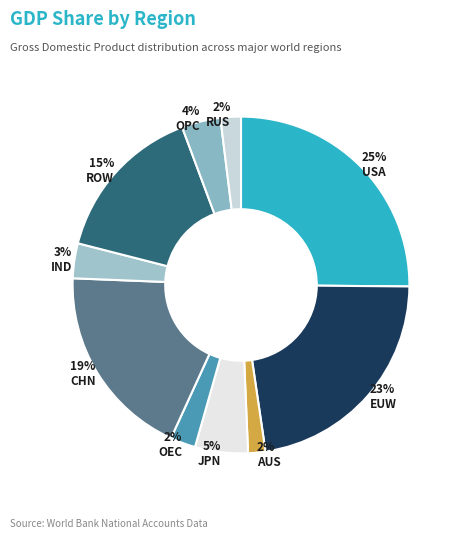

How many segments does this pie chart have?

10